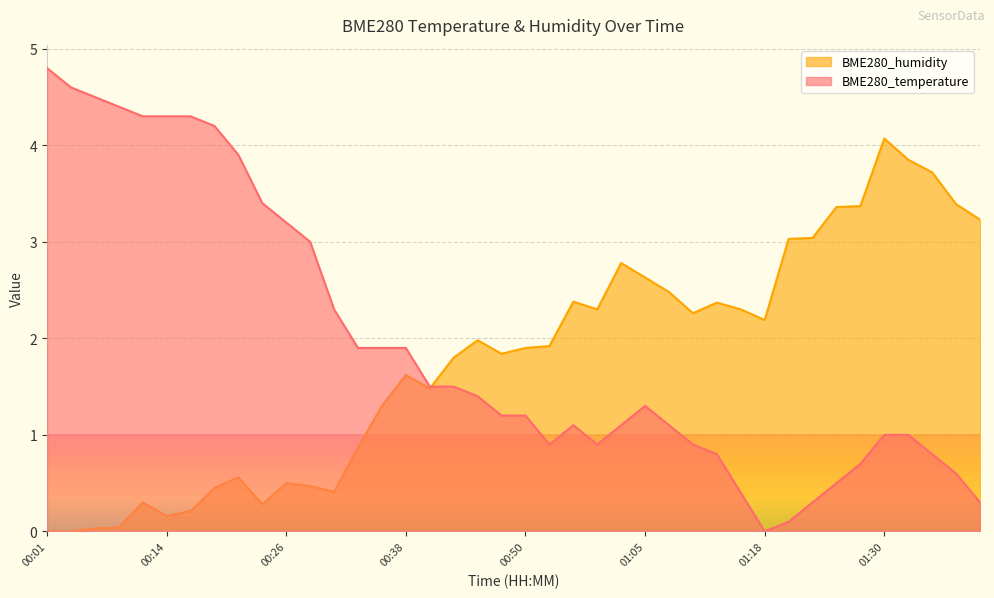

How many times do BME280_temperature and BME280_humidity cross each other?

1